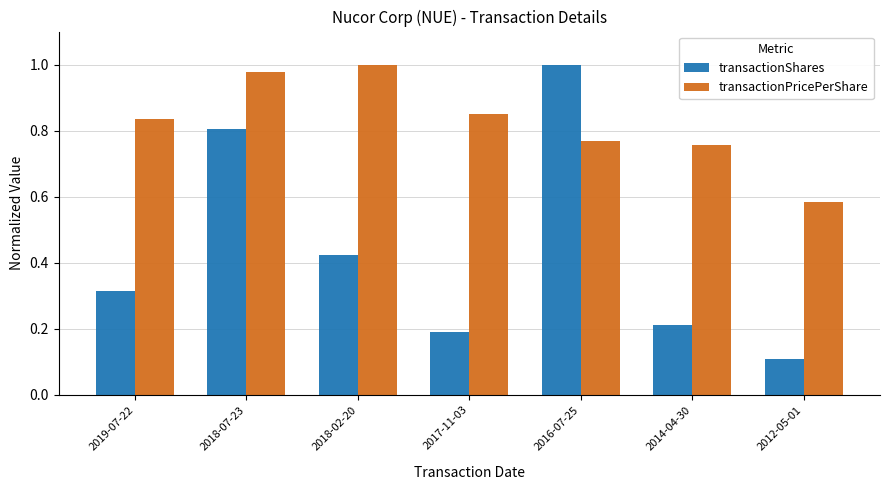

Where is transactionPricePerShare nearest to the value 0?

2012-05-01